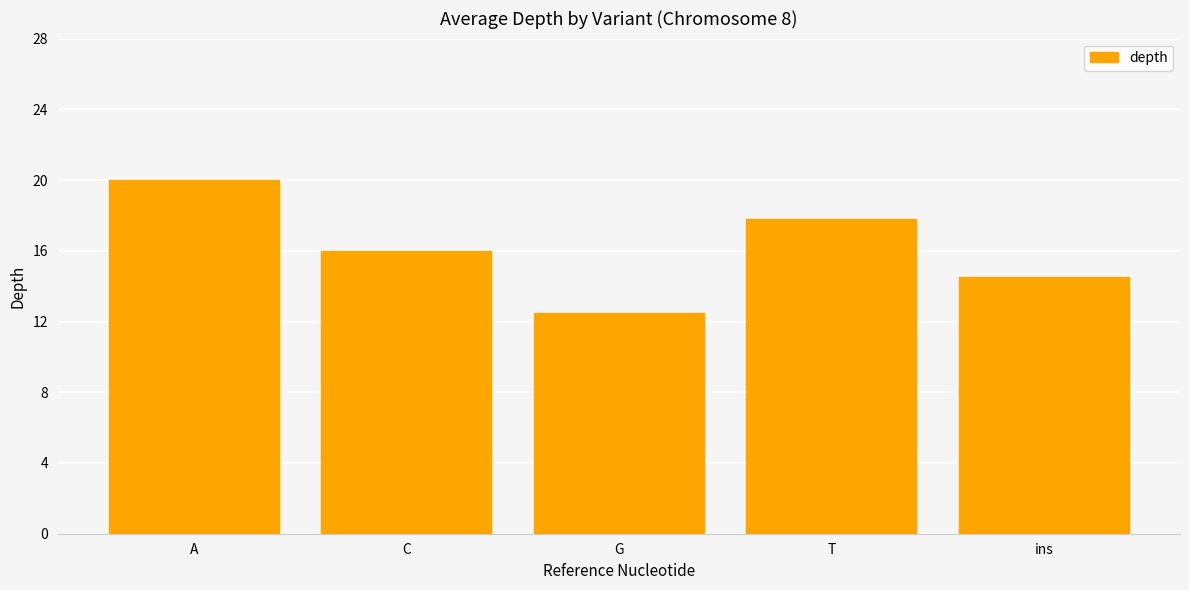

What is the difference between the second highest and minimum values?

5.3